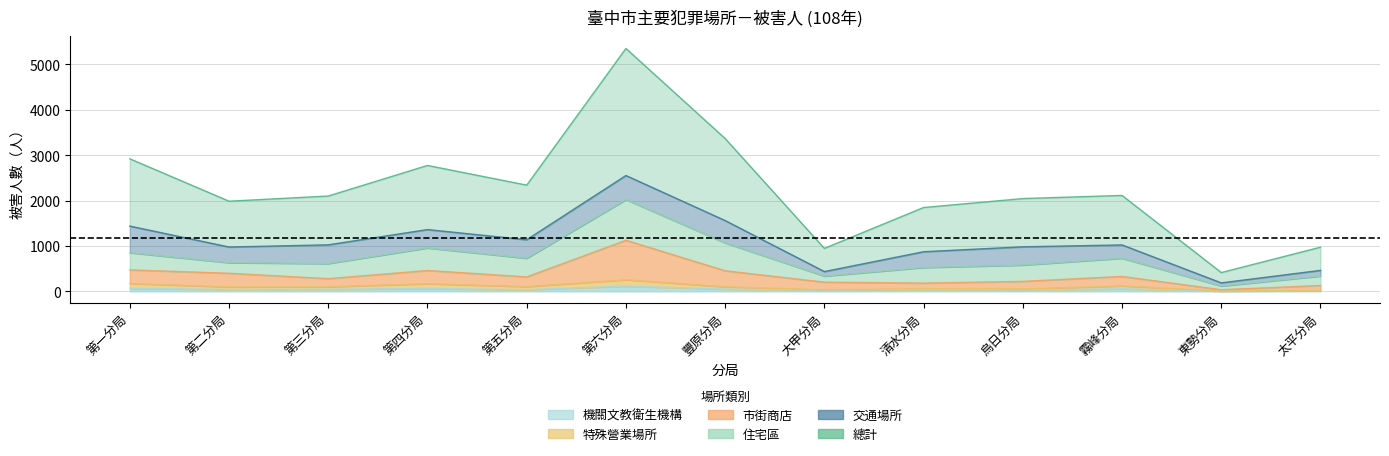

What is the difference between the second highest and minimum values in the 總計 series?

2953